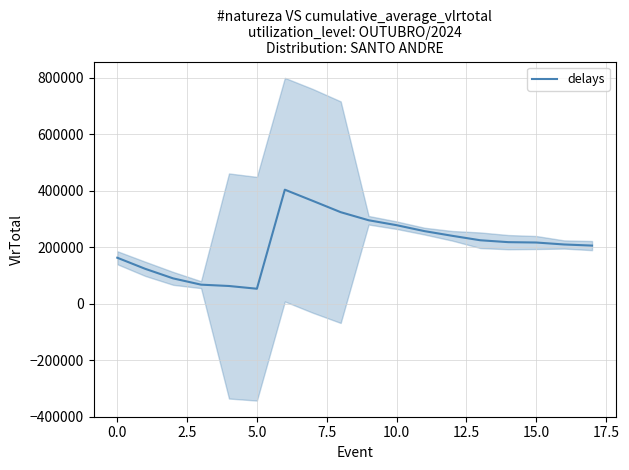

What is the lowest value of the delays series?

52821.5